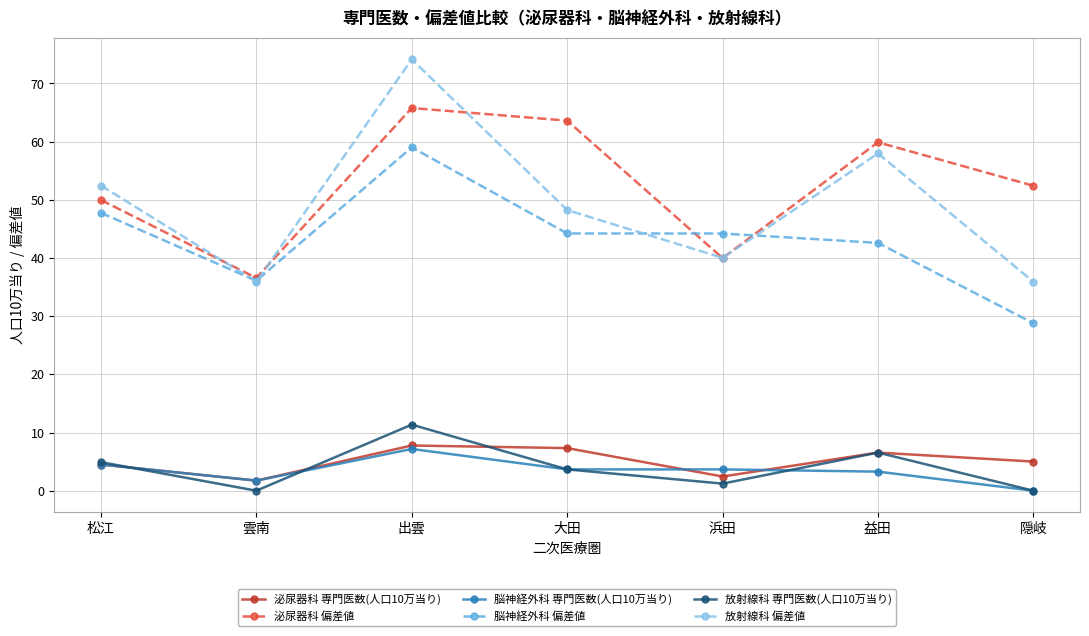

What is the label of the 6th point from the right?

雲南